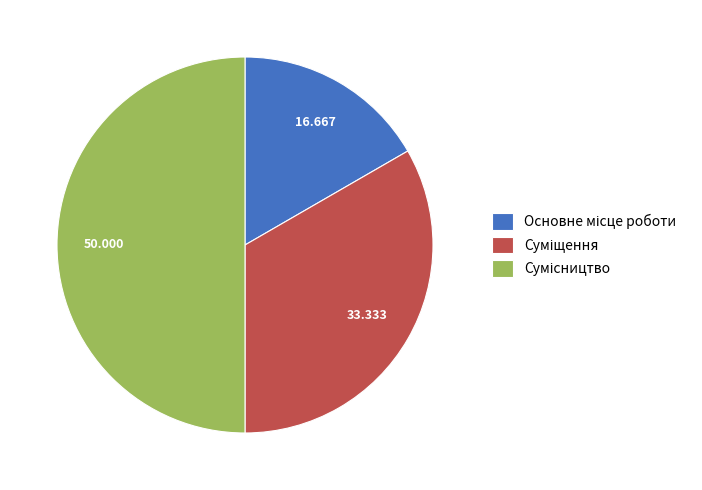

Count the number of slices in the pie.

3